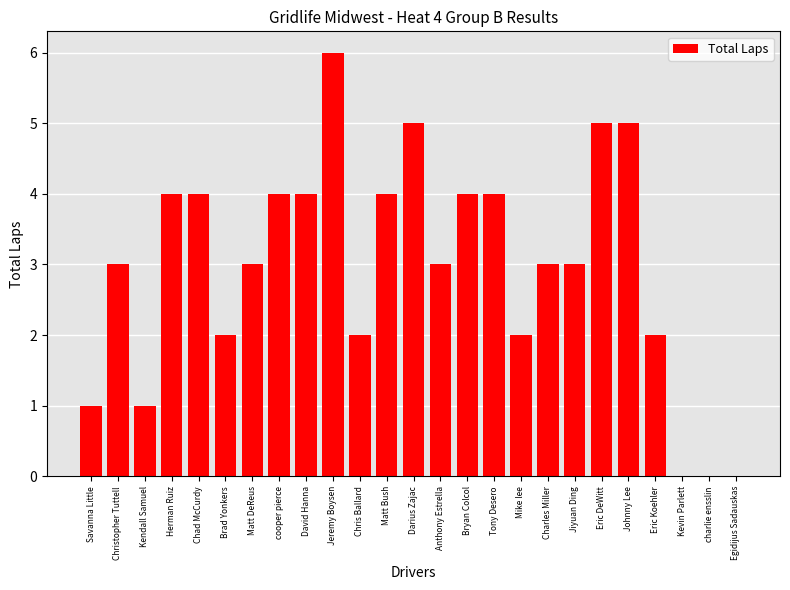

How many categories are shown in the chart?

25